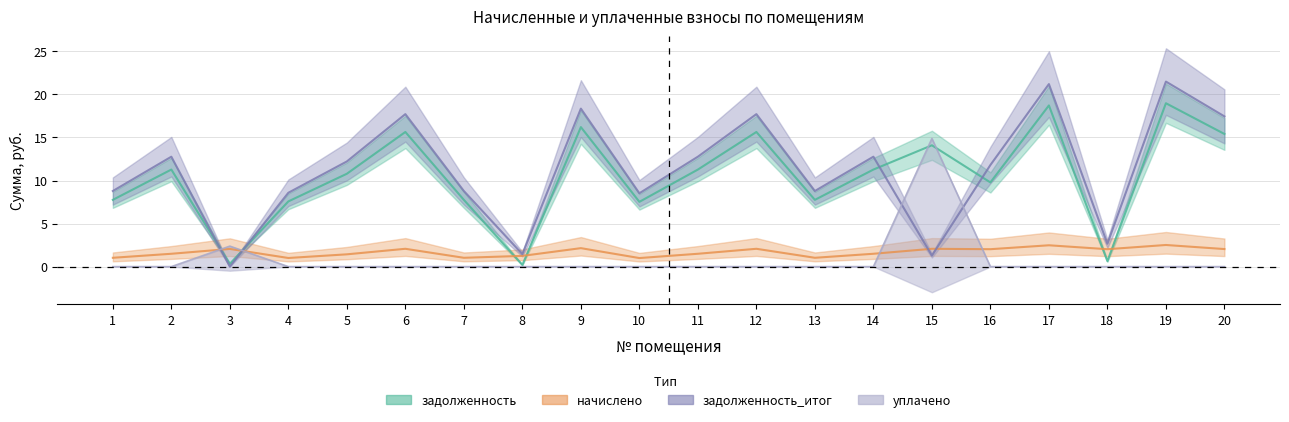

How many lines are shown in the chart?

4